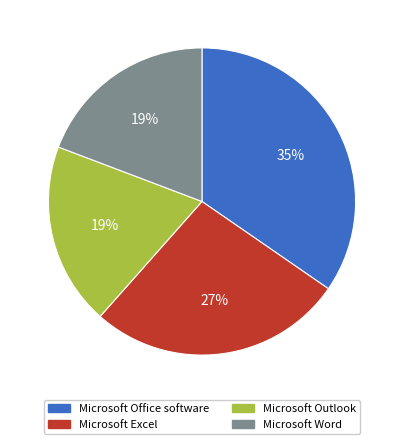

To the nearest percent, what percentage of the pie is Microsoft Office software?

35%